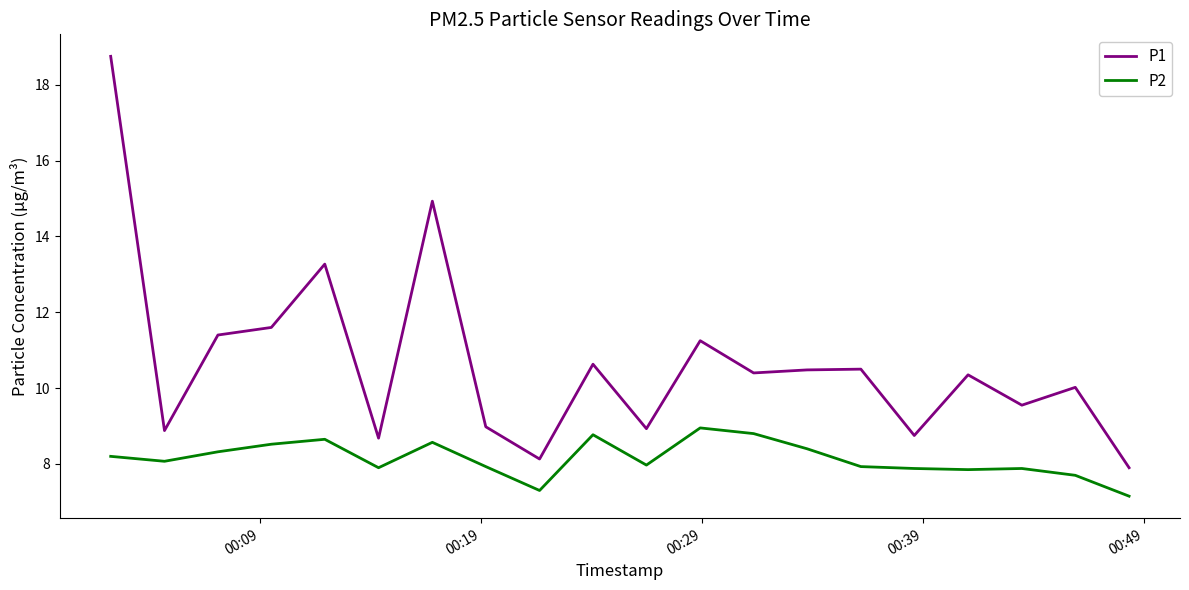

Count the number of data series in this chart.

2